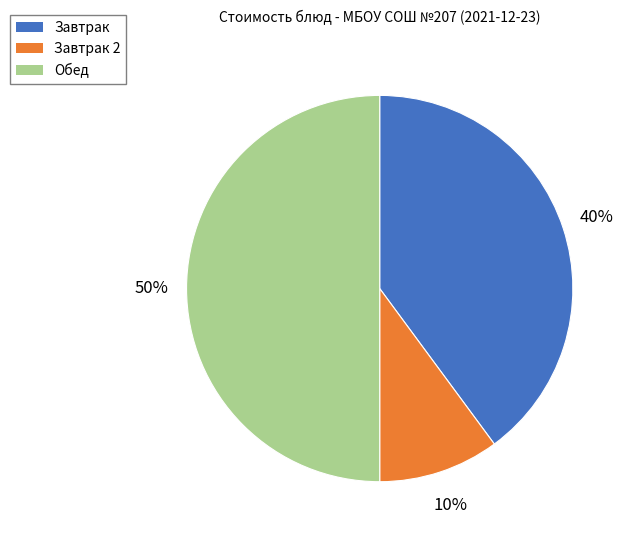

How many segments does this pie chart have?

3